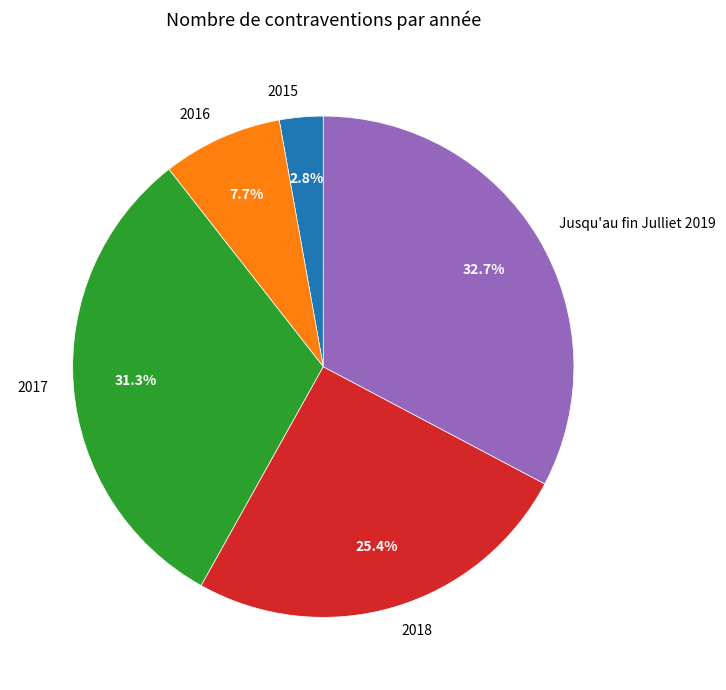

To the nearest percent, what is the average slice percentage?

20%